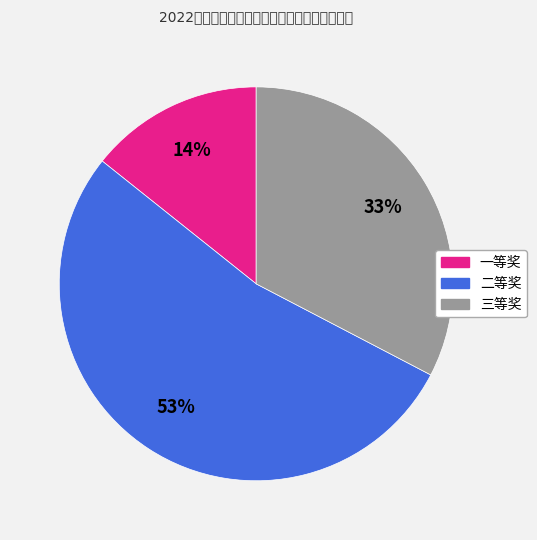

True or false: 一等奖 accounts for 14% of the total.

True